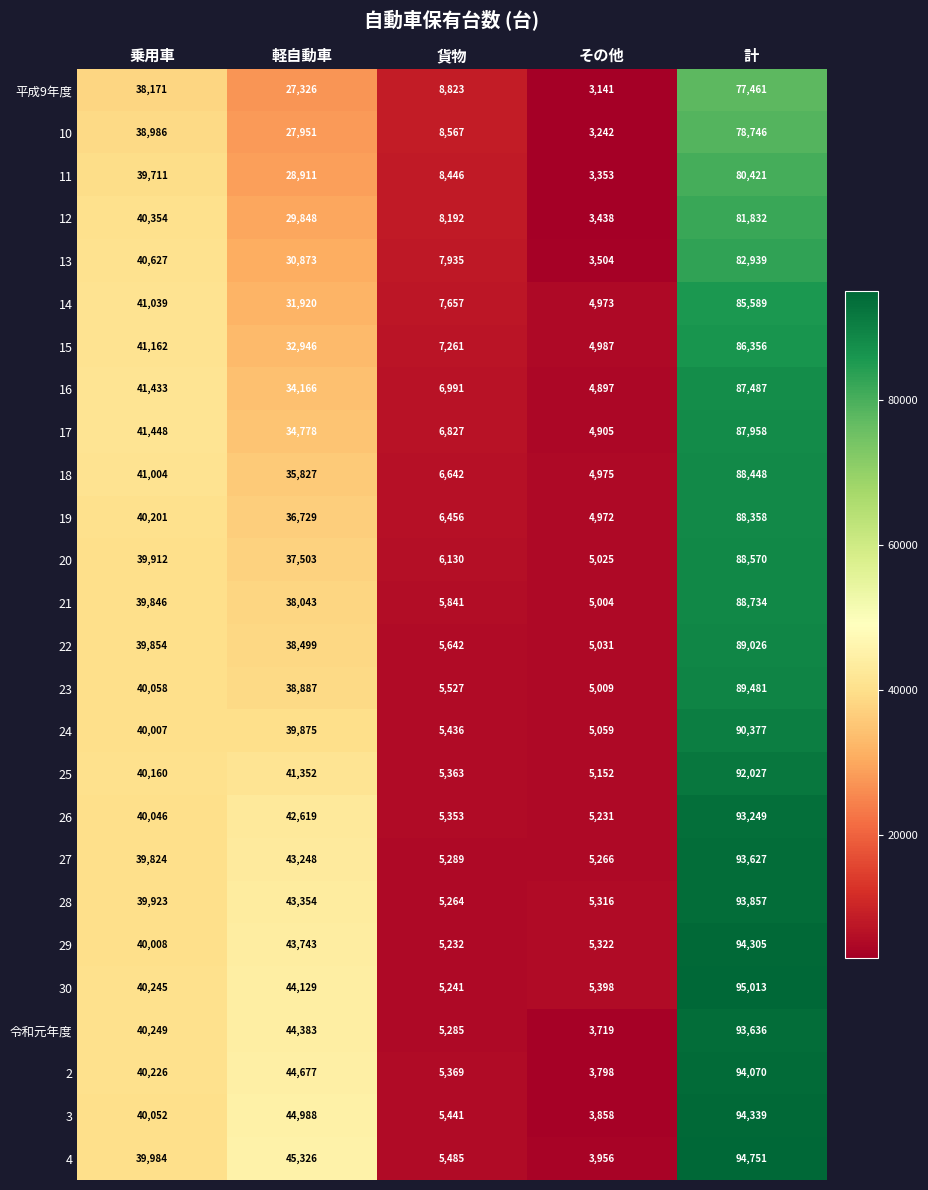

At how many categories does at least one series exceed 72106?

1